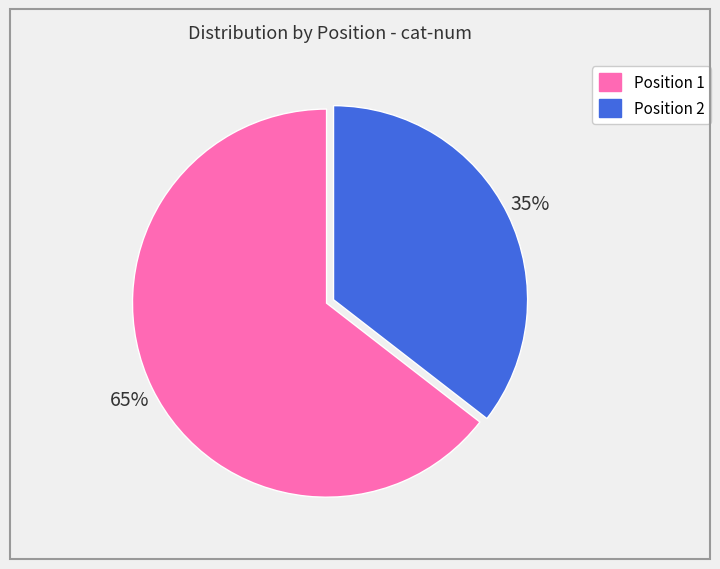

To the nearest percent, what is the average slice percentage?

50%